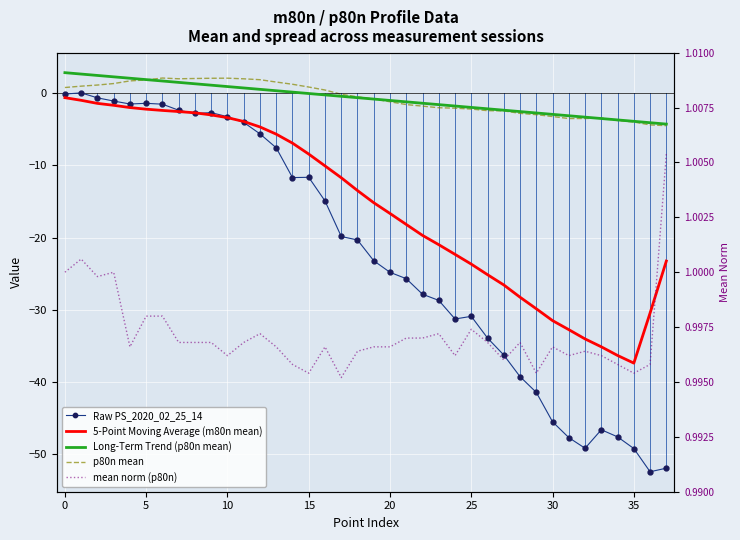

Reading right to left, transcribe all the data shown in this chart.

Raw PS_2020_02_25_14: -52.0	-52.5	-49.2	-47.6	-46.6	-49.2	-47.7	-45.5	-41.5	-39.3	-36.3	-33.9	-30.9	-31.3	-28.7	-27.9	-25.7	-24.8	-23.2	-20.3	-19.9	-14.9	-11.7	-11.7	-7.6	-5.6	-4.0	-3.3	-2.7	-2.8	-2.4	-1.5	-1.4	-1.5	-1.1	-0.6	0.0	-0.1
5-Point Moving Average (m80n mean): -23.3	-30.5	-37.4	-36.3	-35.1	-34.1	-32.8	-31.5	-29.9	-28.3	-26.6	-25.2	-23.7	-22.3	-21.0	-19.7	-18.2	-16.7	-15.2	-13.5	-11.7	-10.1	-8.4	-6.9	-5.7	-4.7	-3.9	-3.4	-3.0	-2.7	-2.5	-2.4	-2.2	-2.0	-1.7	-1.4	-1.0	-0.6
Long-Term Trend (p80n mean): -4.3	-4.1	-3.9	-3.7	-3.5	-3.3	-3.1	-2.9	-2.7	-2.6	-2.4	-2.2	-2.0	-1.8	-1.6	-1.4	-1.2	-1.0	-0.8	-0.6	-0.4	-0.2	-0.0	0.1	0.3	0.5	0.7	0.9	1.1	1.3	1.5	1.7	1.9	2.1	2.3	2.5	2.6	2.8
p80n mean: -4.5	-4.4	-4.0	-3.8	-3.4	-3.5	-3.5	-3.2	-3.0	-2.8	-2.5	-2.4	-2.2	-2.1	-2.0	-1.8	-1.6	-1.2	-0.8	-0.5	-0.2	0.4	0.9	1.2	1.5	1.9	2.0	2.1	2.1	2.0	2.0	2.1	1.8	1.7	1.3	1.1	1.0	0.8
mean norm (p80n): 1.0	1.0	1.0	1.0	1.0	1.0	1.0	1.0	1.0	1.0	1.0	1.0	1.0	1.0	1.0	1.0	1.0	1.0	1.0	1.0	1.0	1.0	1.0	1.0	1.0	1.0	1.0	1.0	1.0	1.0	1.0	1.0	1.0	1.0	1.0	1.0	1.0	1.0